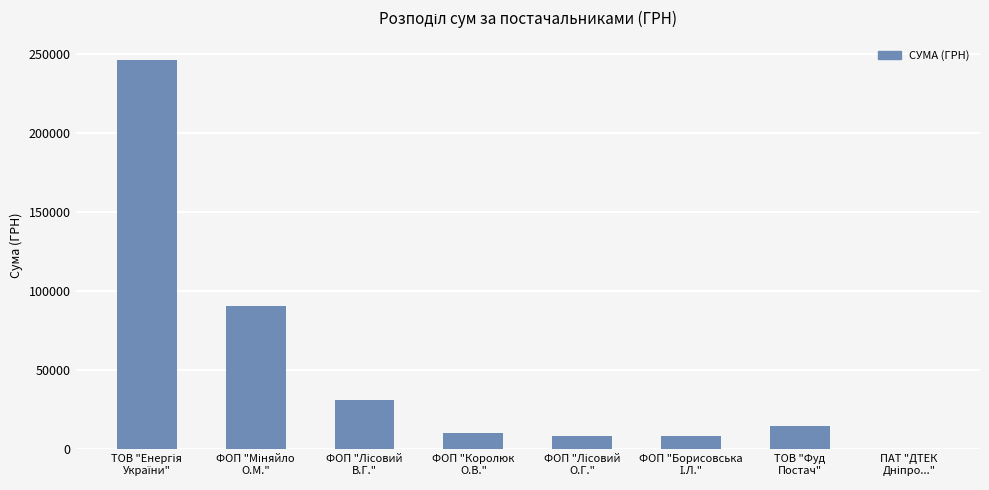

What is the maximum value shown in the chart?

246306.8